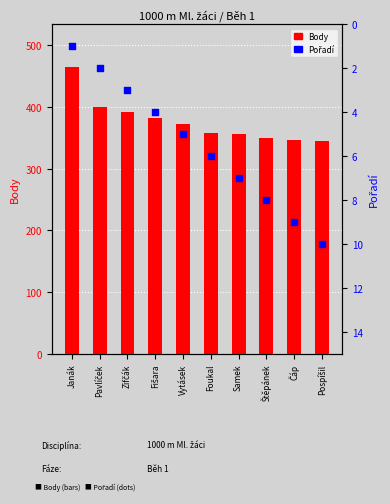

What is the total value across all series at Janák?

465